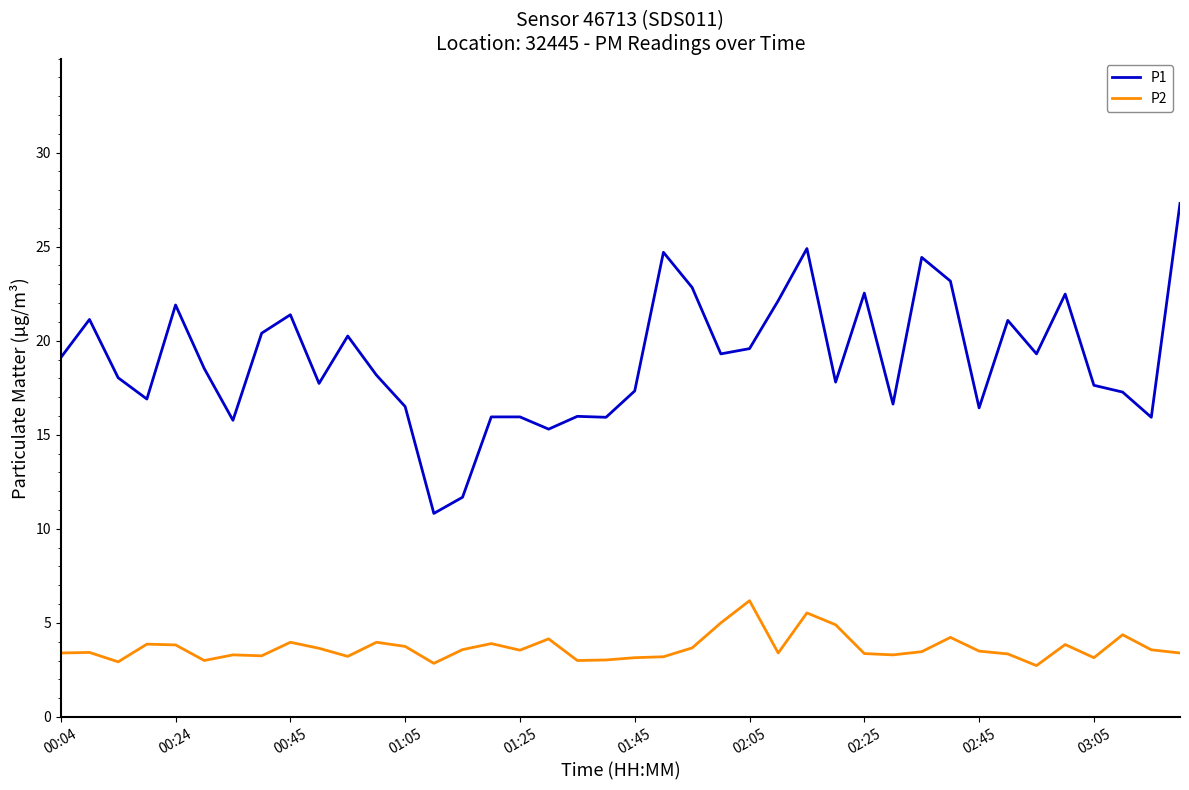

In P2, how many points are higher than both neighbors (excluding endpoints)?

12